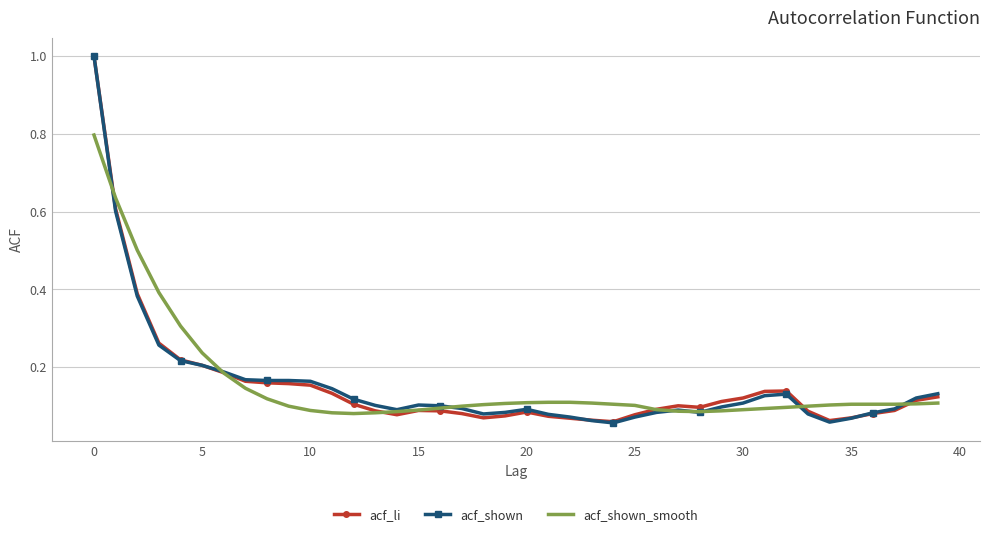

Which series has the widest spread of values?

acf_shown